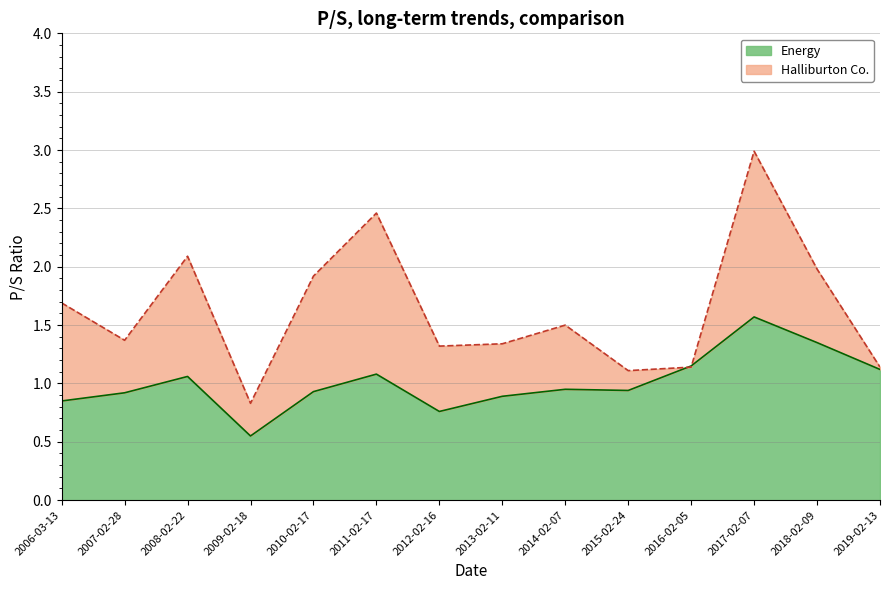

Reading left to right, transcribe all the data shown in this chart.

Energy: 2006-03-13=0.8	2007-02-28=0.9	2008-02-22=1.1	2009-02-18=0.6	2010-02-17=0.9	2011-02-17=1.1	2012-02-16=0.8	2013-02-11=0.9	2014-02-07=0.9	2015-02-24=0.9	2016-02-05=1.1	2017-02-07=1.6	2018-02-09=1.4	2019-02-13=1.1
Halliburton Co.: 2006-03-13=1.7	2007-02-28=1.4	2008-02-22=2.1	2009-02-18=0.8	2010-02-17=1.9	2011-02-17=2.5	2012-02-16=1.3	2013-02-11=1.3	2014-02-07=1.5	2015-02-24=1.1	2016-02-05=1.1	2017-02-07=3.0	2018-02-09=2.0	2019-02-13=1.1